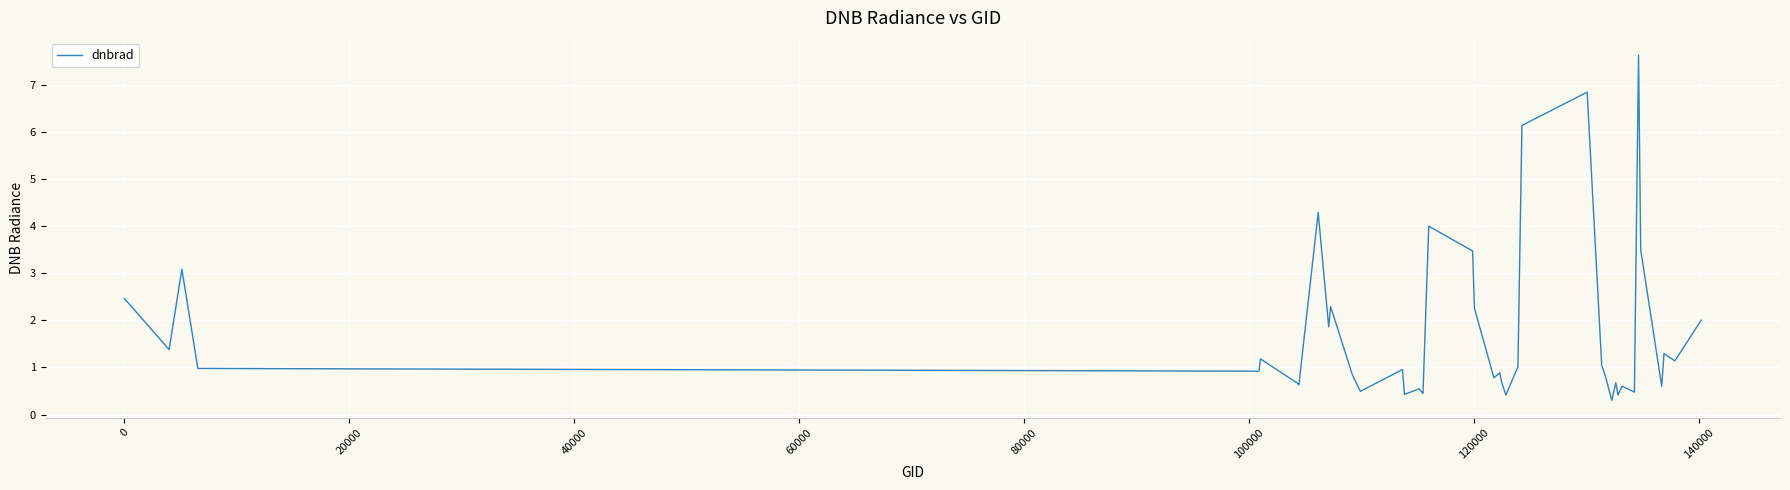

What is the difference between the maximum and minimum values?

7.3